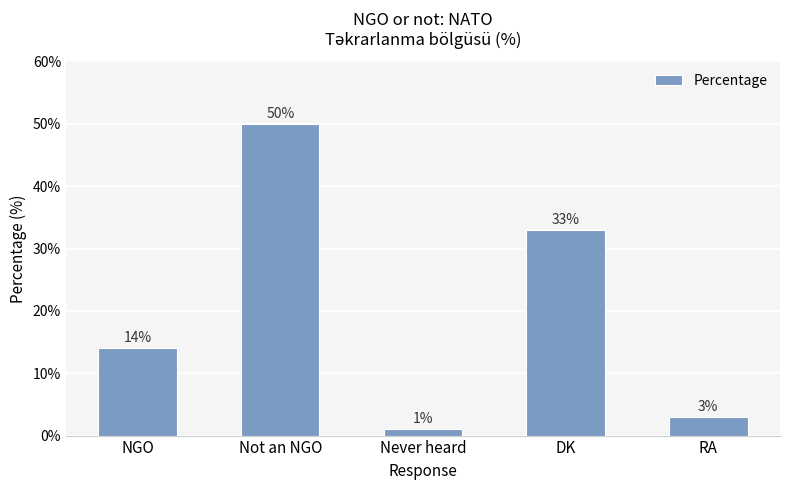

Reading left to right, list all the values displayed in this chart.

NGO=14	Not an NGO=50	Never heard=1	DK=33	RA=3